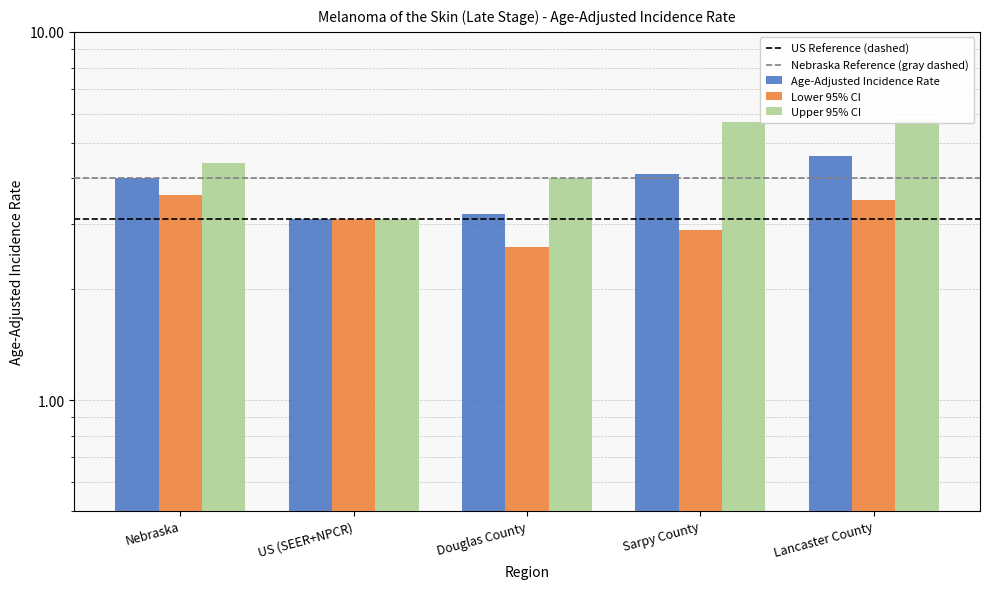

What is the label of the 4th bar from the left?

Sarpy County